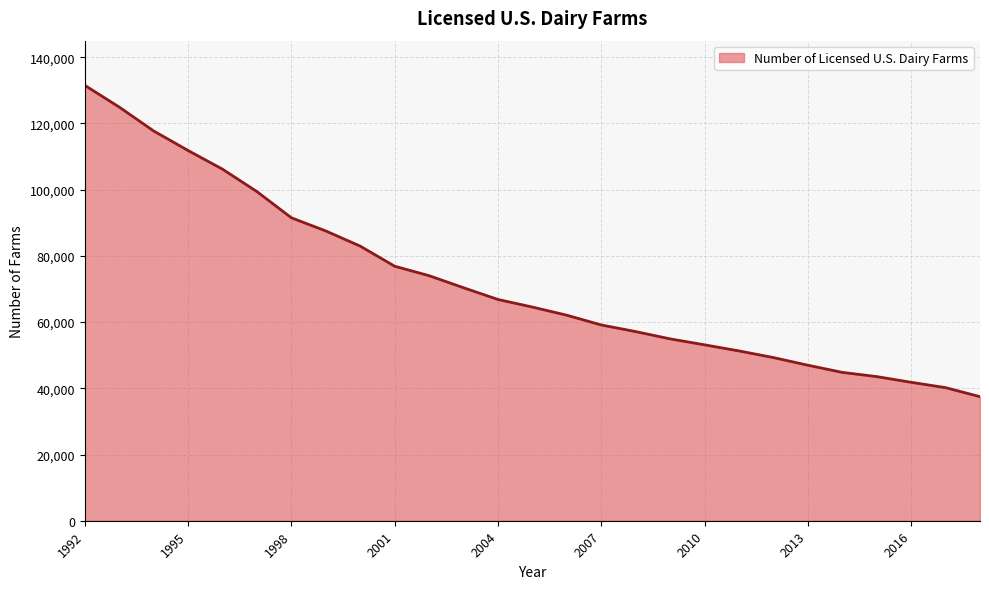

What is the greatest value displayed?

131509